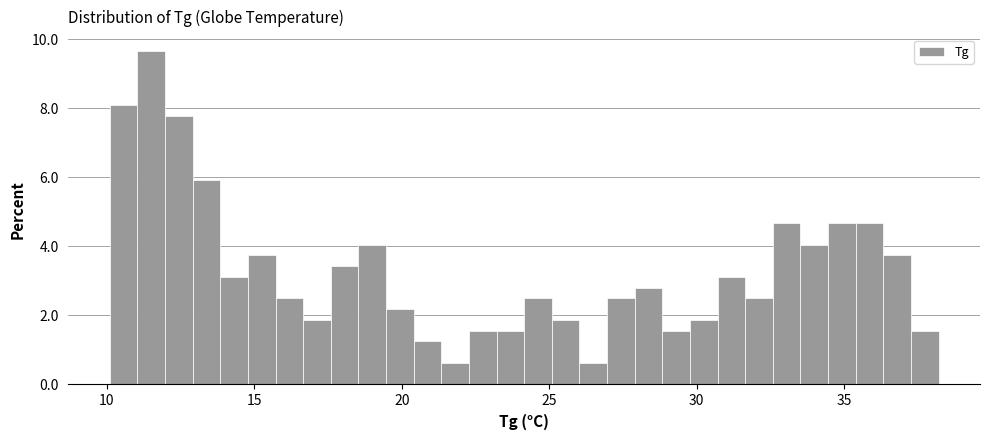

Read against the x-axis, roughly where is the centre of the tallest bar?

11.5